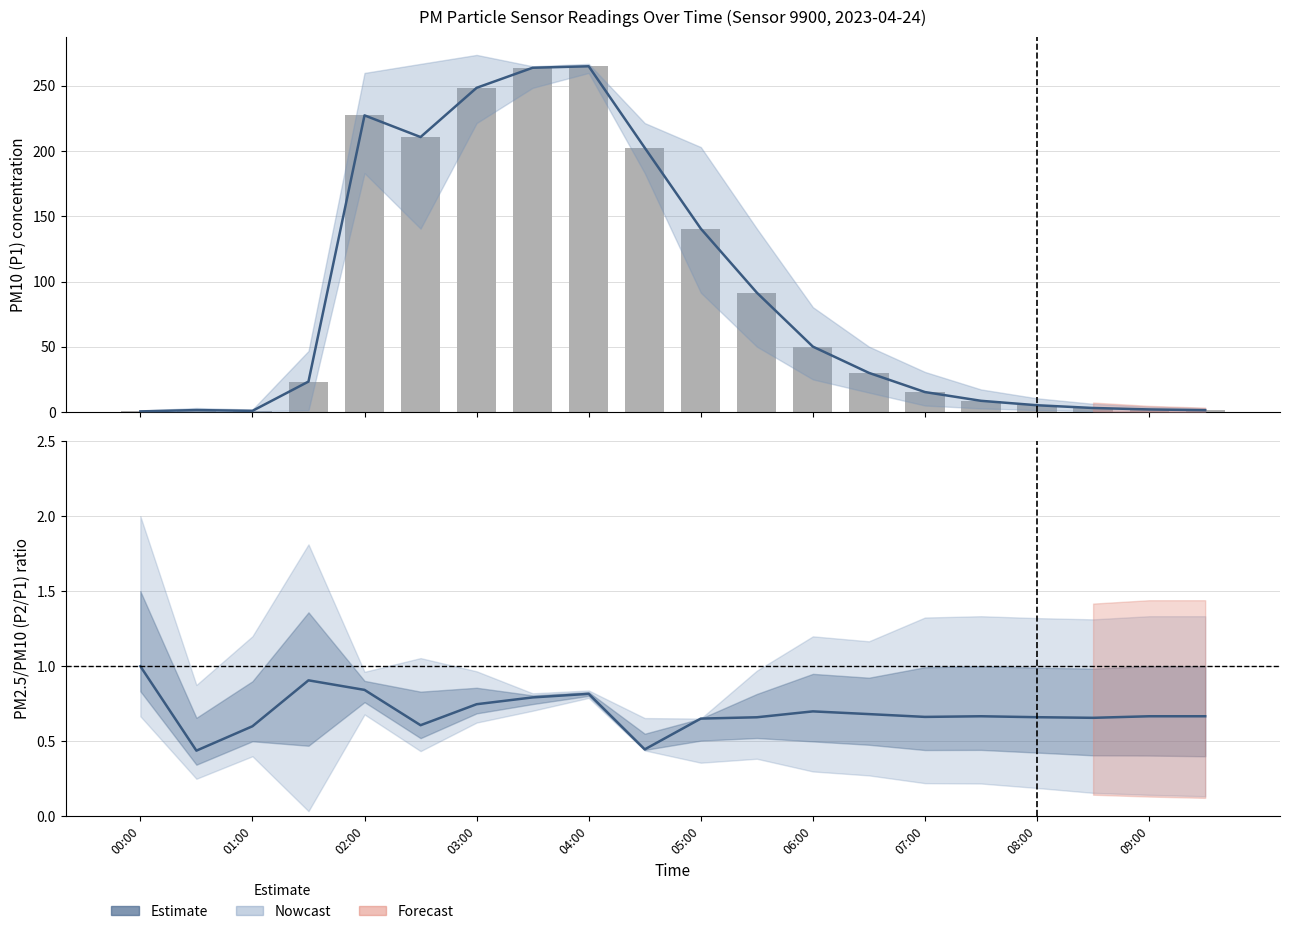

Between 05:00 and 12, which series saw the biggest shift?

P1 Estimate